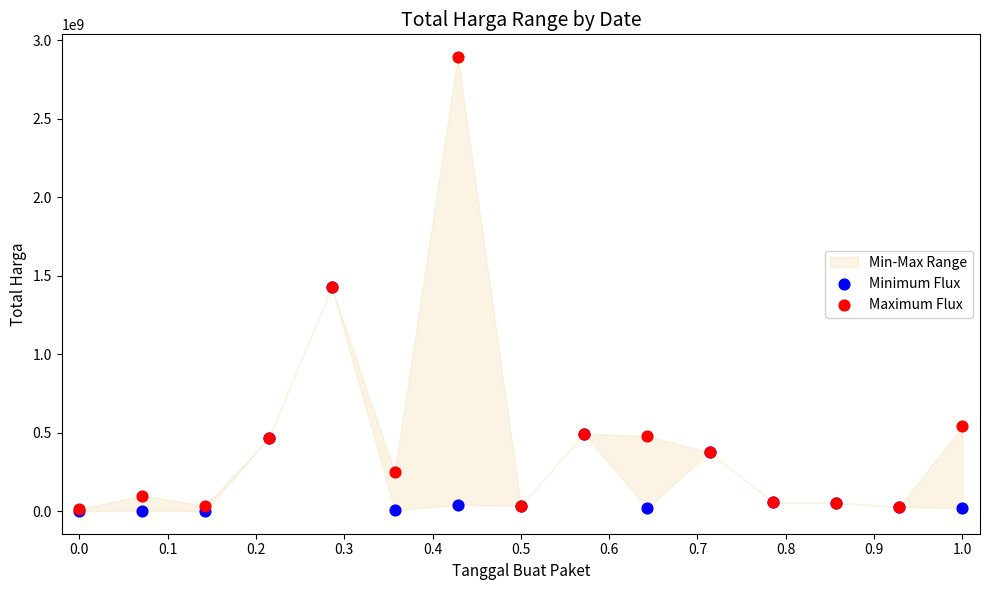

In the Minimum Flux series, what Y value is closest to 712972950?

493000000